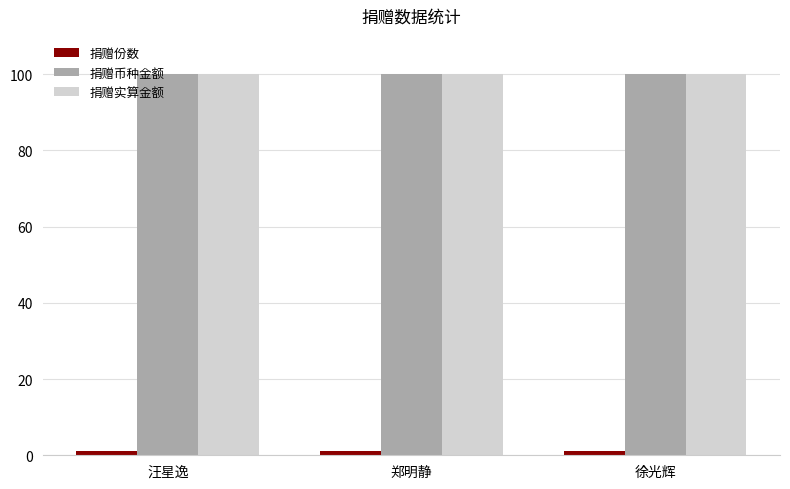

What is the maximum value for 捐赠实算金额?

100